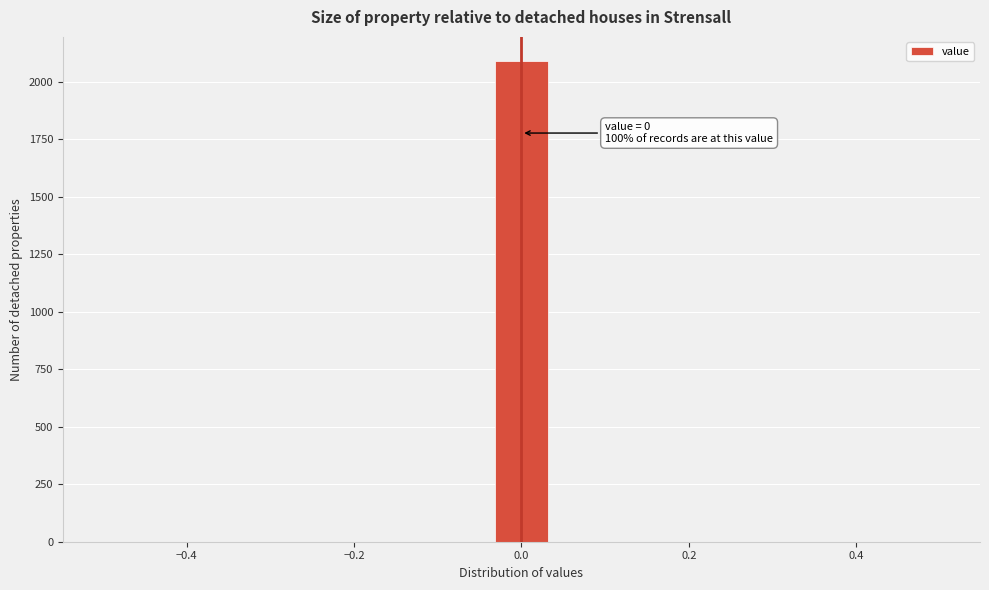

Read against the x-axis, roughly where is the centre of the tallest bar?

0.00